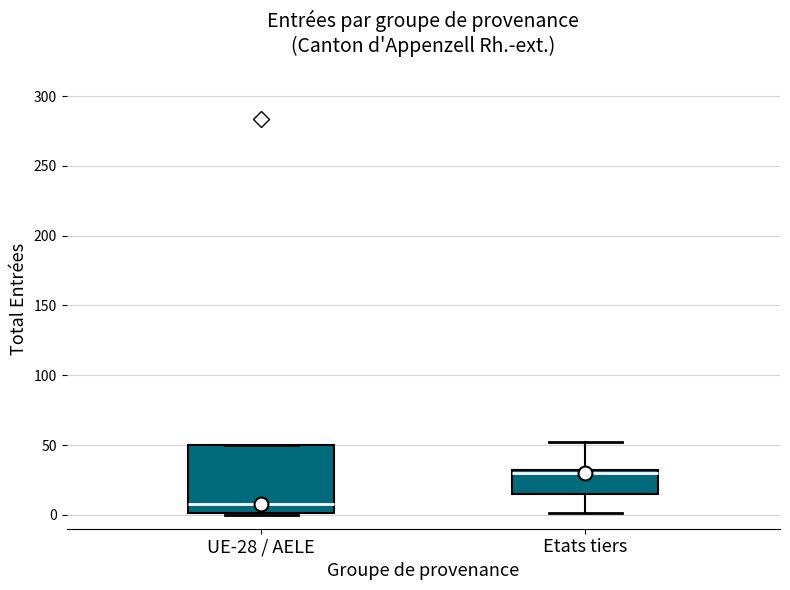

Reading left to right, transcribe this box plot: for each box, give where its median line is, the range the box spans, and where its two whiskers end, as read against the y-axis. The values are not printed on the chart, so give them approximately, as read against the axis.

UE-28 / AELE: median 10, box 0 to 50, whiskers 0 to 50
Etats tiers: median 30 (just below the box's upper edge), box 15 to 30, whiskers 0 to 50